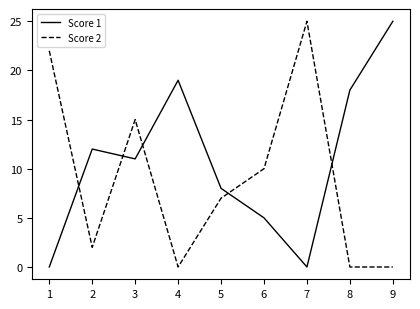

The value of Score 1 at 6 is -11. True or false?

False